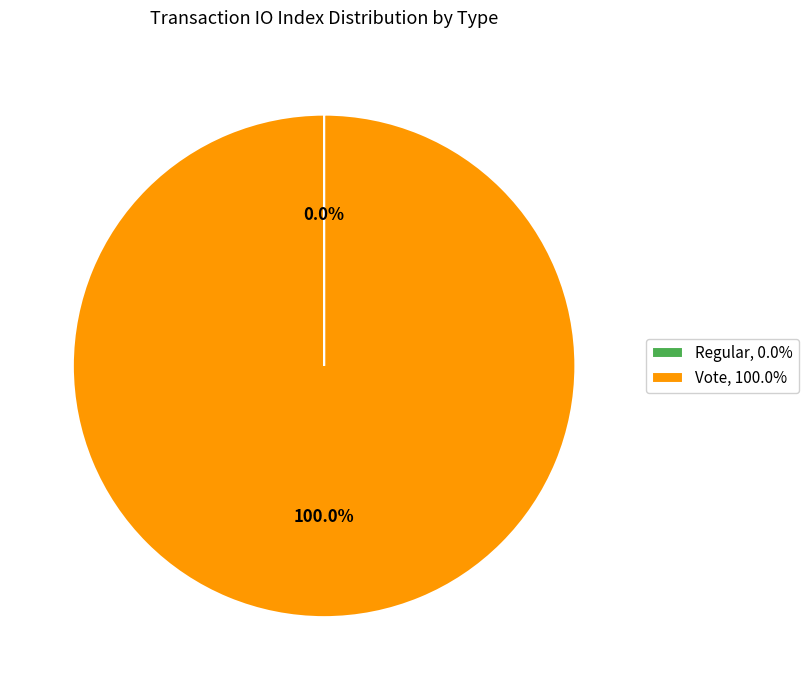

Is Vote, 100.0% the majority of the pie?

Yes